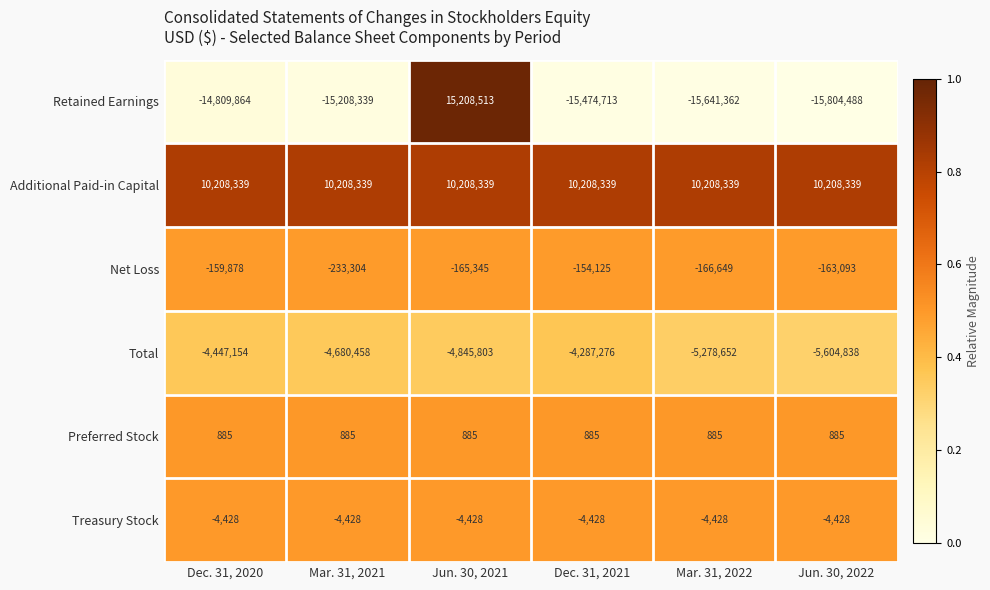

Rank the categories by Total value from highest to lowest.

Dec. 31, 2021, Dec. 31, 2020, Mar. 31, 2021, Jun. 30, 2021, Mar. 31, 2022, Jun. 30, 2022